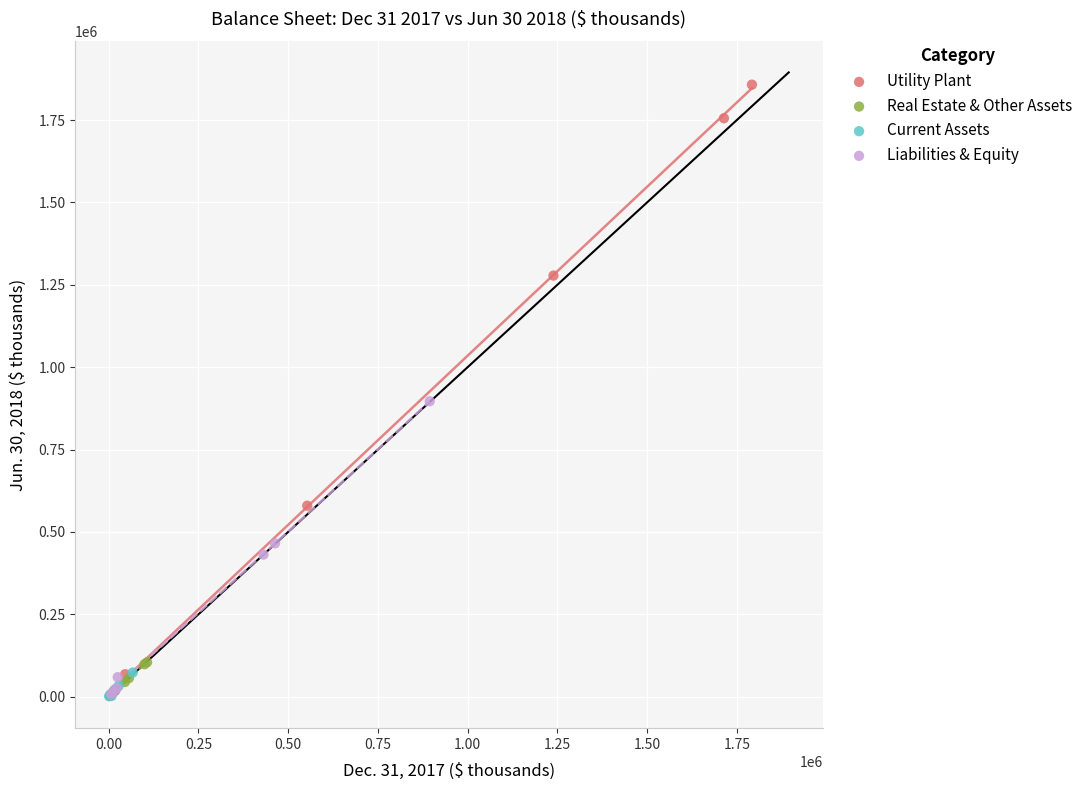

Which series has the widest spread of Y values?

Utility Plant